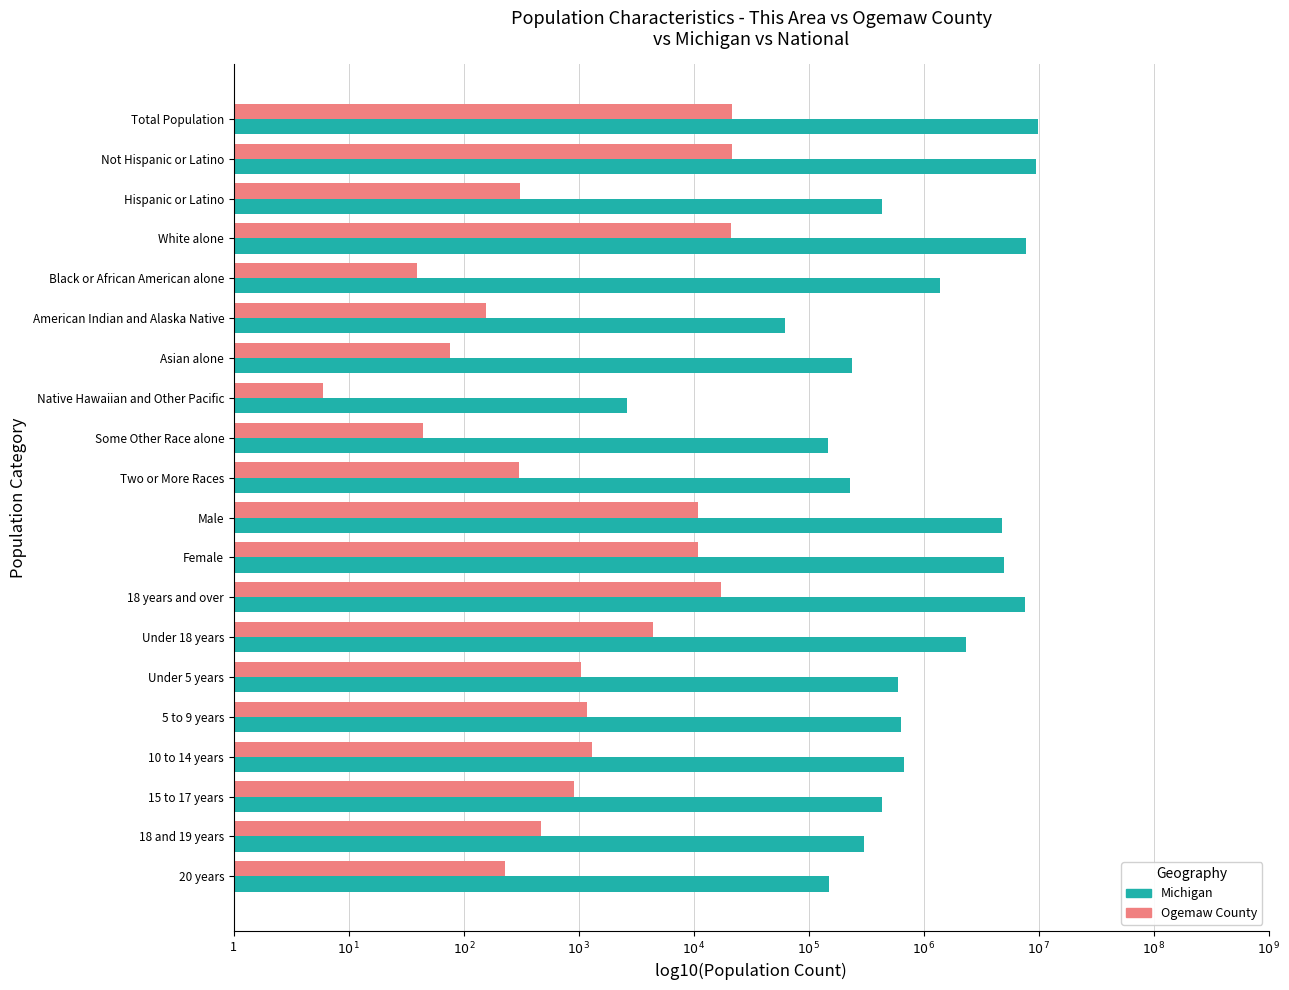

What is the average value of the Michigan series?

5.9